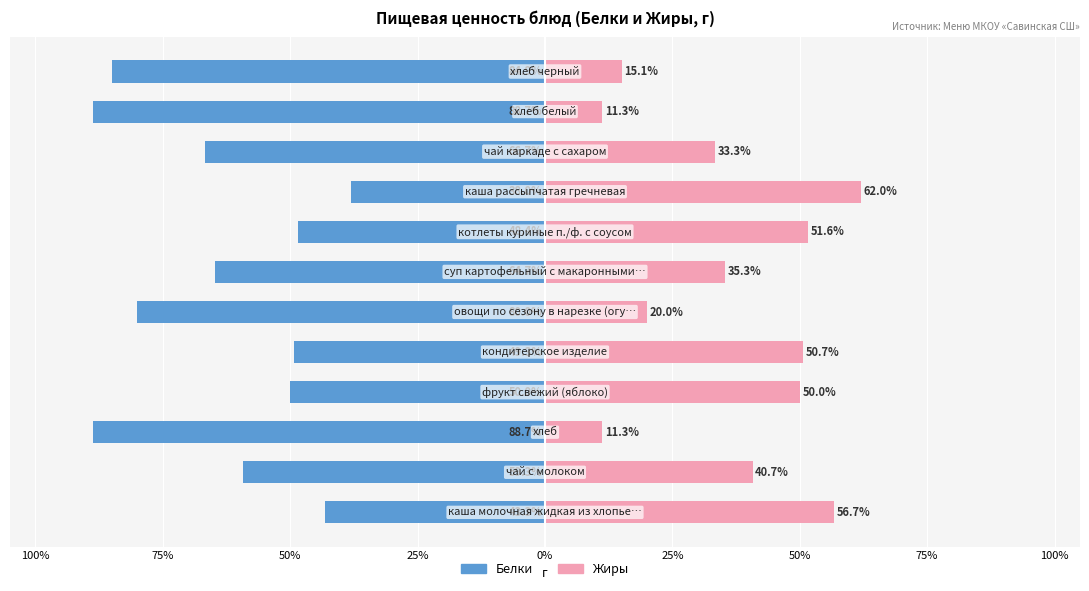

Which series has the widest spread of values?

Белки